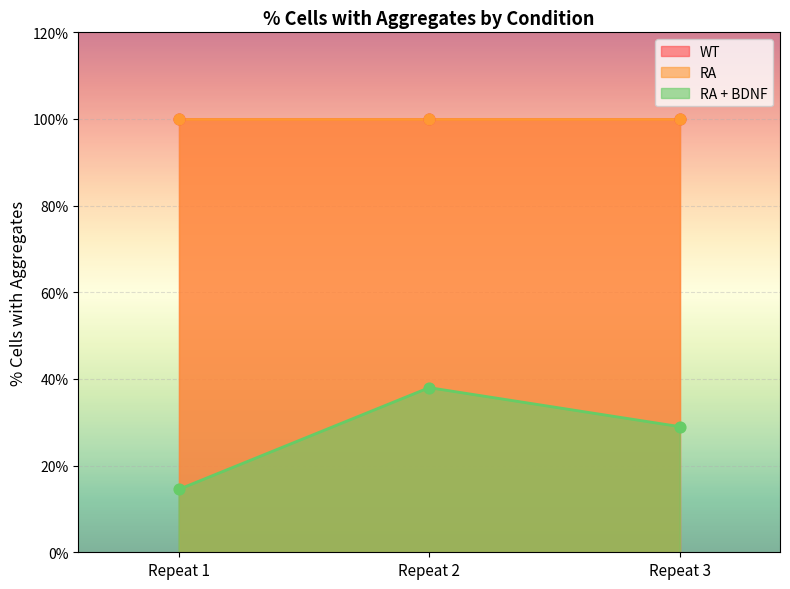

Is the value of RA at Repeat 1 greater than the value of WT at Repeat 3?

No